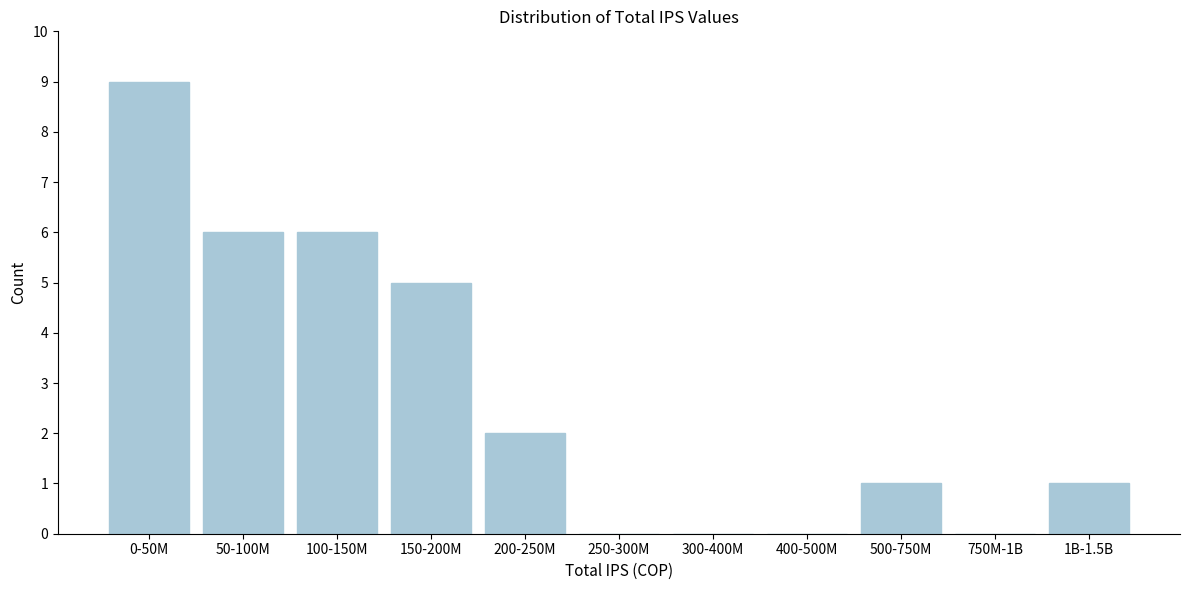

Reading right to left, what are all the values shown in this chart?

1B-1.5B=1	750M-1B=0	500-750M=1	400-500M=0	300-400M=0	250-300M=0	200-250M=2	150-200M=5	100-150M=6	50-100M=6	0-50M=9